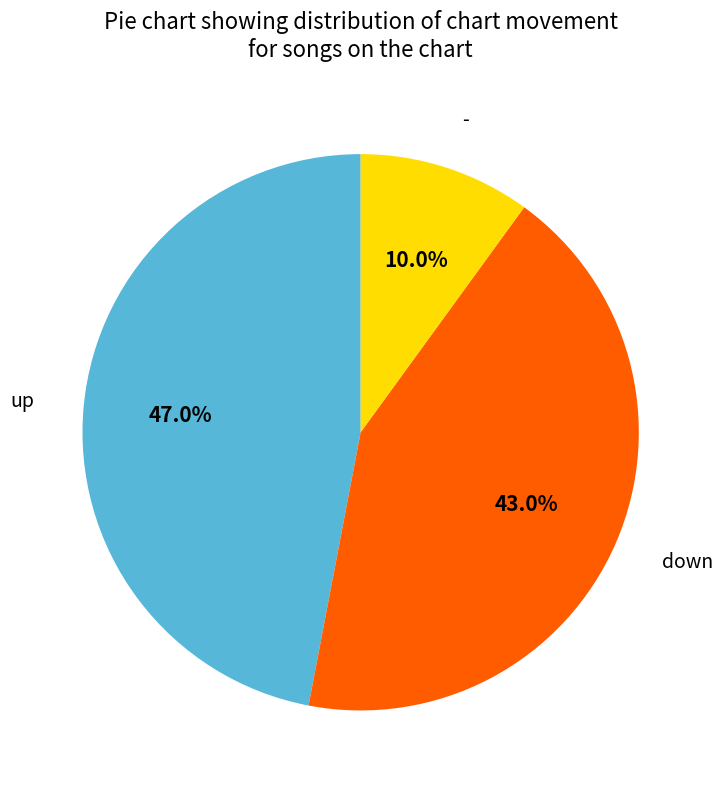

To the nearest percent, what is the difference between the - and up slice percentages?

37%